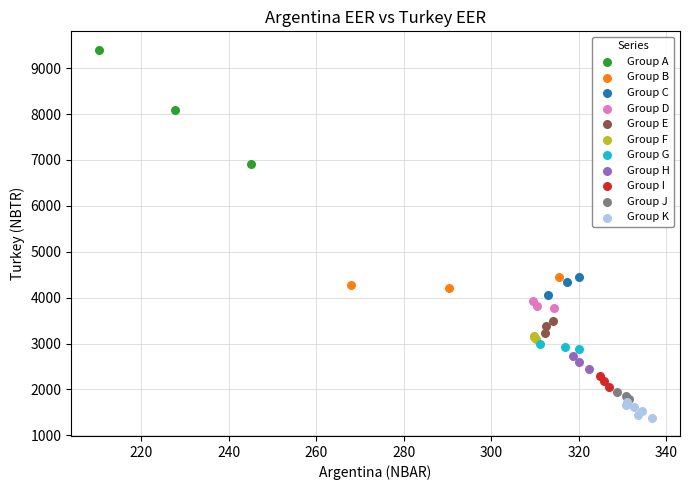

Which series reaches the minimum Y coordinate?

Group K